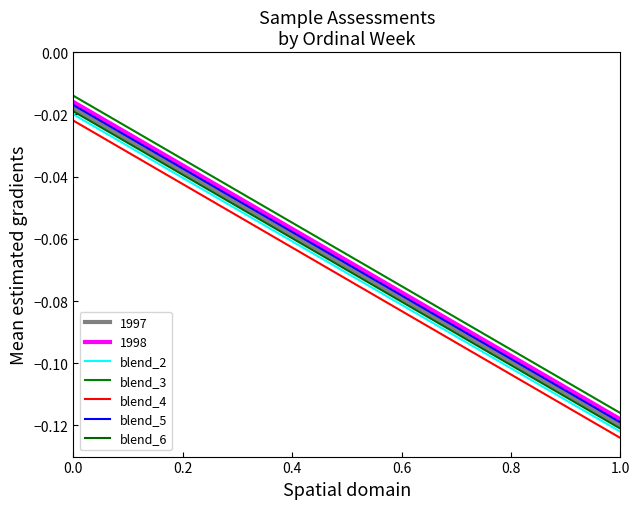

True or false: blend_4 and blend_3 intersect in this chart.

False